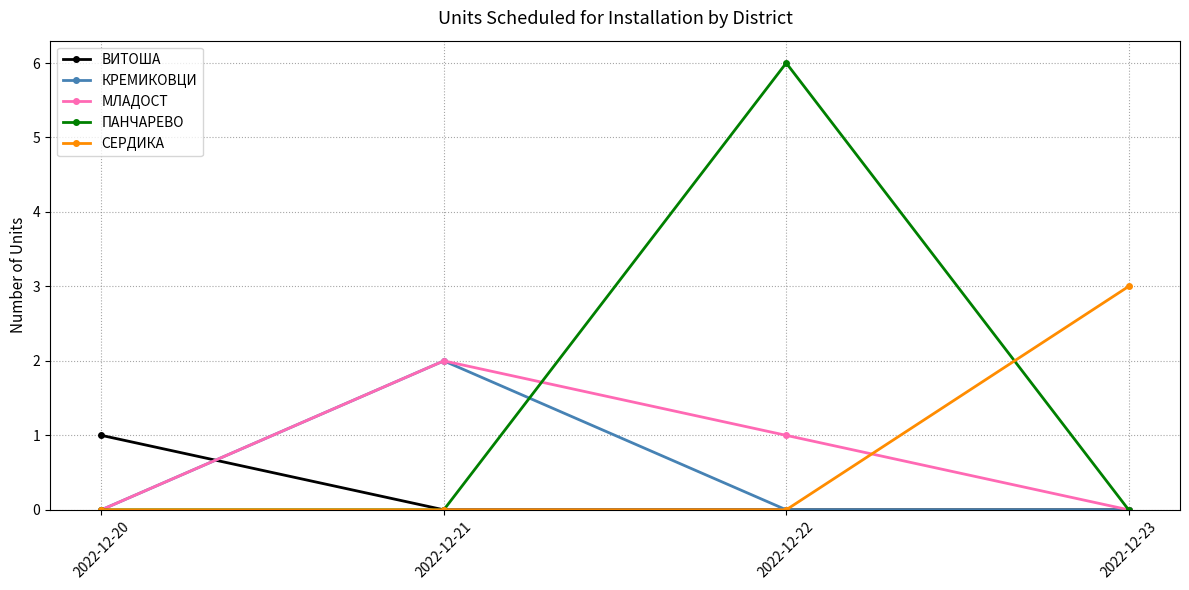

Reading right to left, list all the values displayed in this chart.

ВИТОША: 2022-12-23=0	2022-12-22=0	2022-12-21=0	2022-12-20=1
КРЕМИКОВЦИ: 2022-12-23=0	2022-12-22=0	2022-12-21=2	2022-12-20=0
МЛАДОСТ: 2022-12-23=0	2022-12-22=1	2022-12-21=2	2022-12-20=0
ПАНЧАРЕВО: 2022-12-23=0	2022-12-22=6	2022-12-21=0	2022-12-20=0
СЕРДИКА: 2022-12-23=3	2022-12-22=0	2022-12-21=0	2022-12-20=0